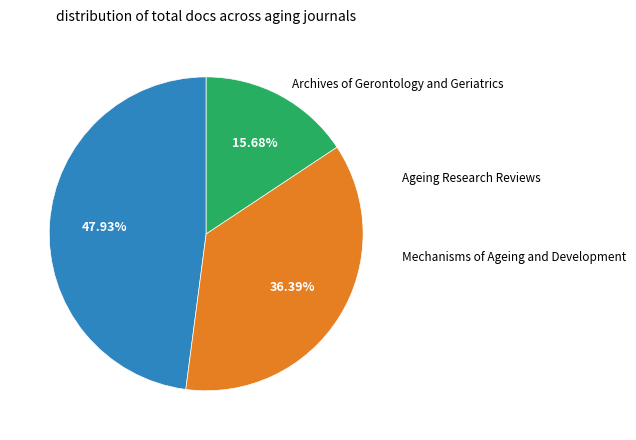

Is there any slice that represents more than half of the pie?

No